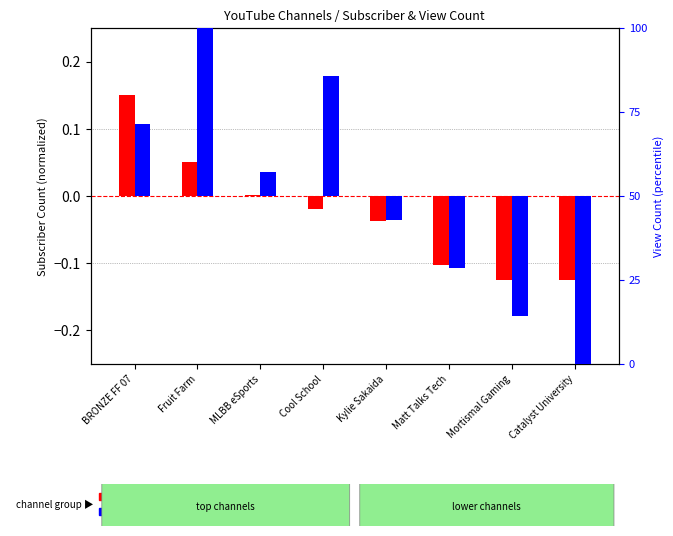

What position from the right is Matt Talks Tech?

3